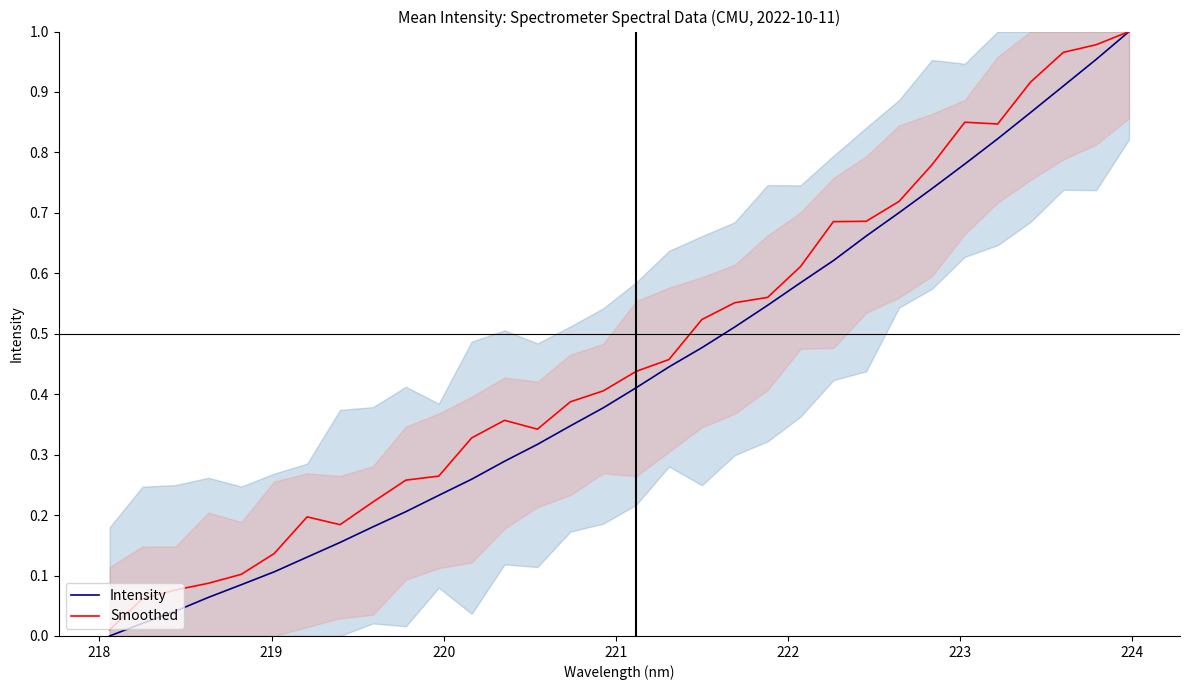

Does the chart have visible grid lines?

No